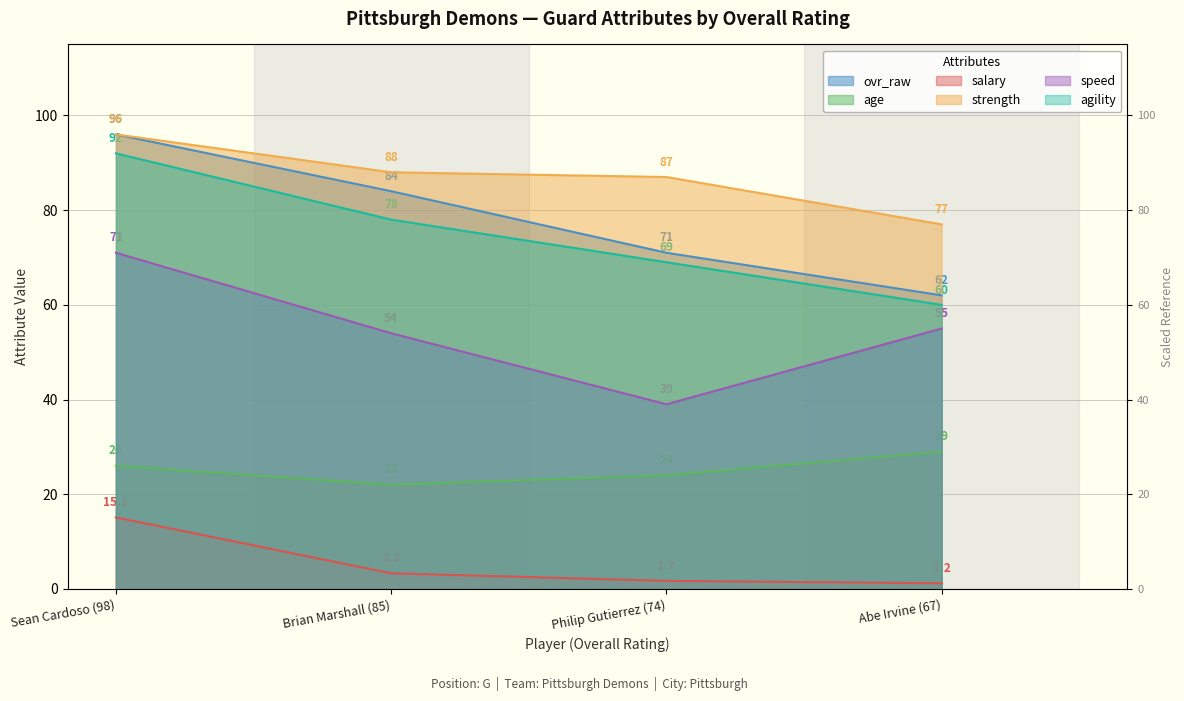

True or false: agility has a value of 96.6 at Philip Gutierrez (74).

False